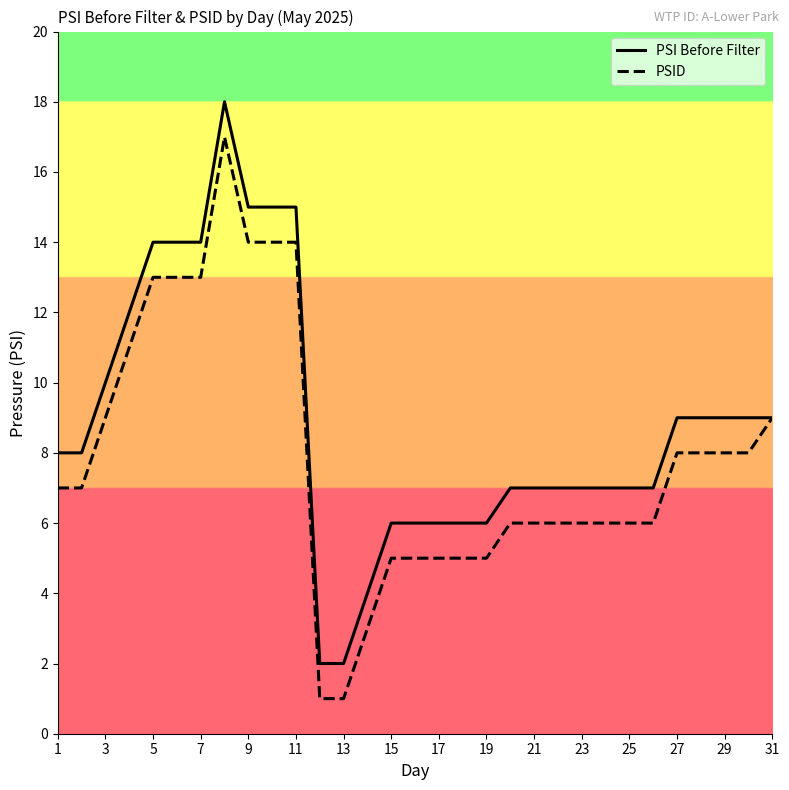

What is the greatest value displayed?

18